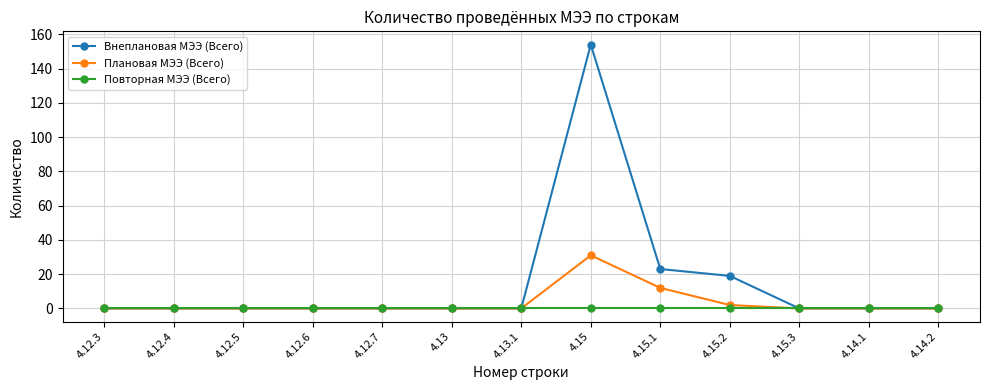

How many lines are shown in the chart?

3